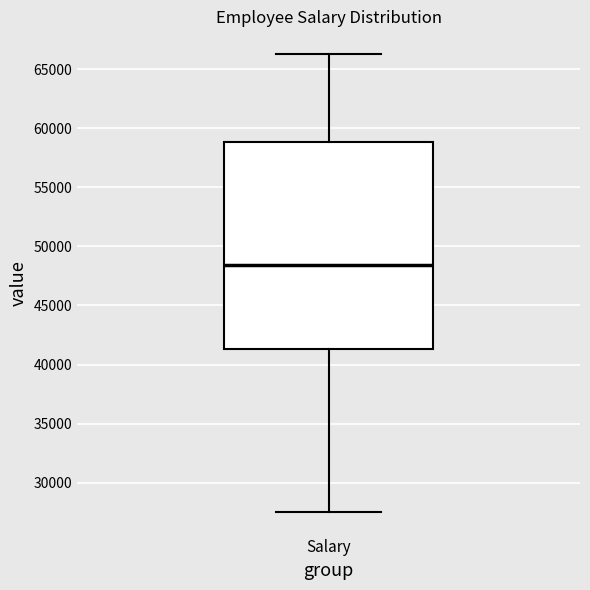

Where is the lower edge of the box for Salary on the y-axis? The values are not printed on the chart, so give them approximately, as read against the axis.

41500